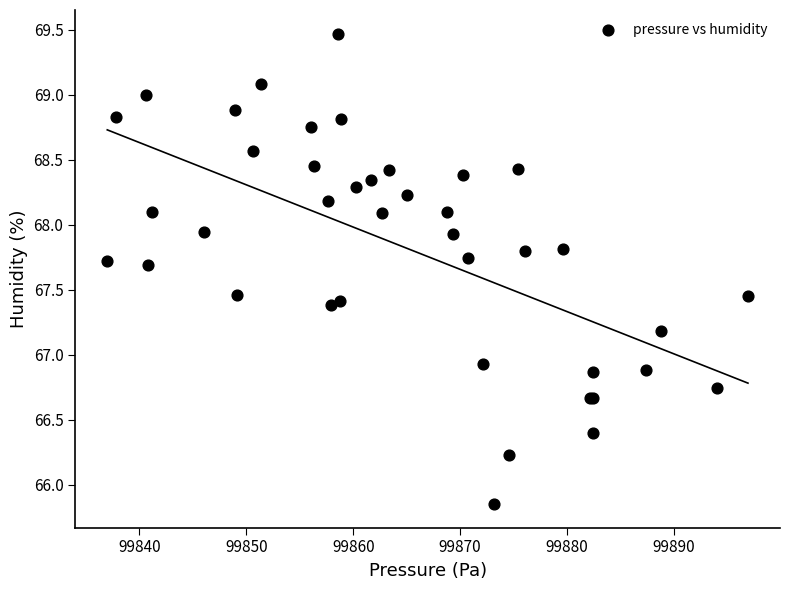

What Y value in the scatter plot is closest to 67?

66.9